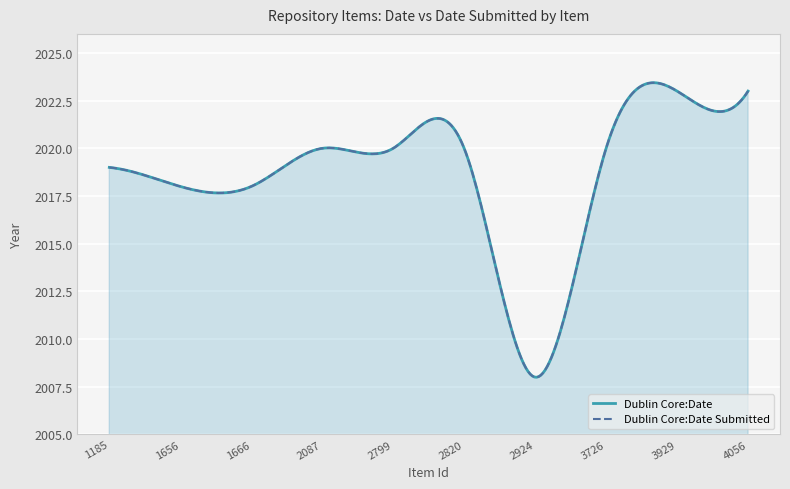

At which category is the sum across all series the highest?

4056